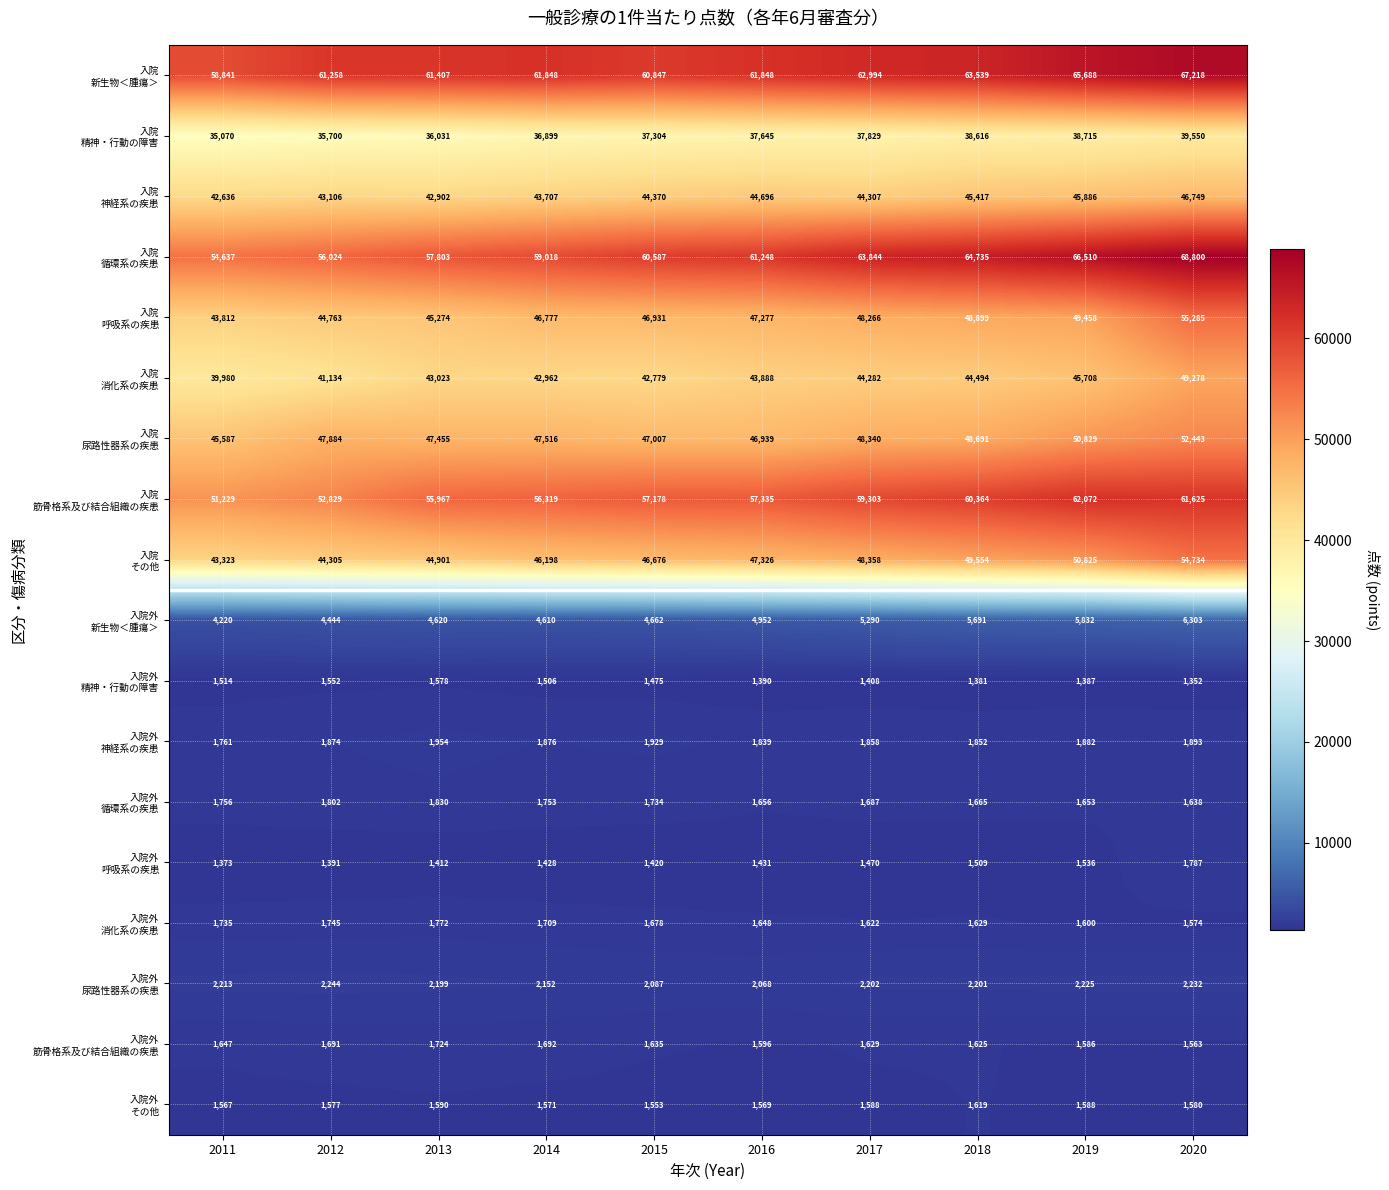

At how many categories does at least one series exceed 50734?

10